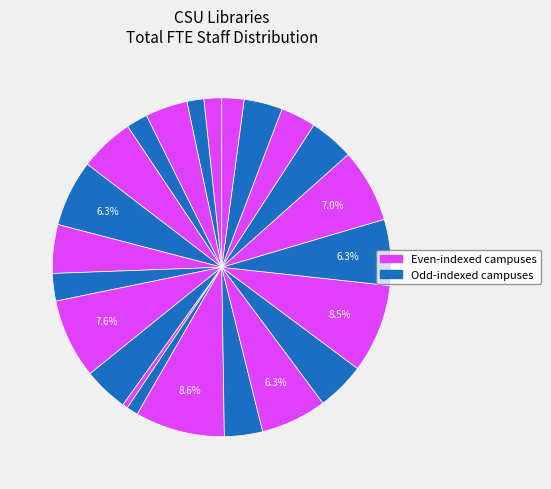

Count the number of slices in the pie.

23